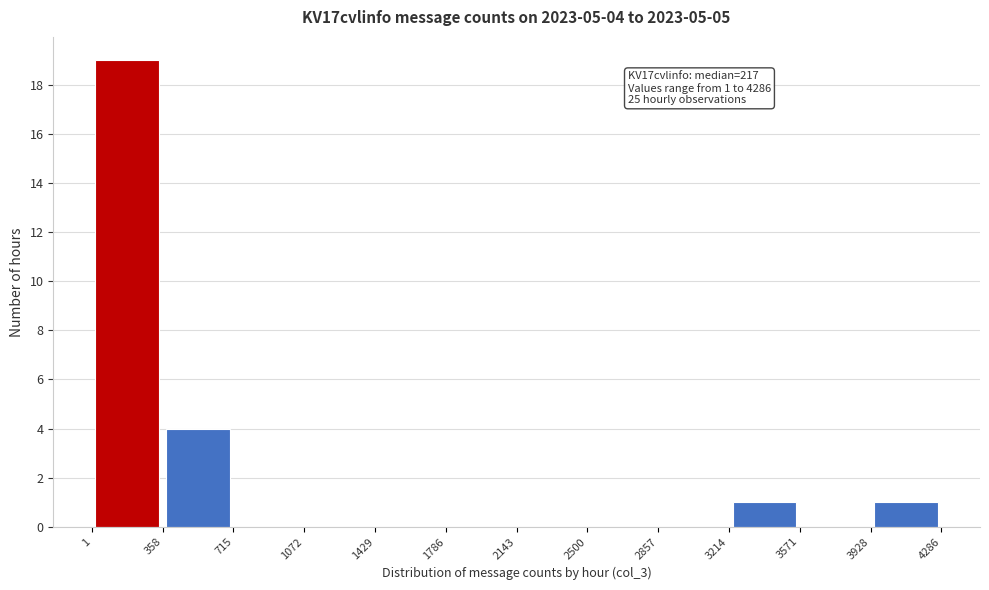

Over which range of the x-axis is the bar tallest?

1 to 358